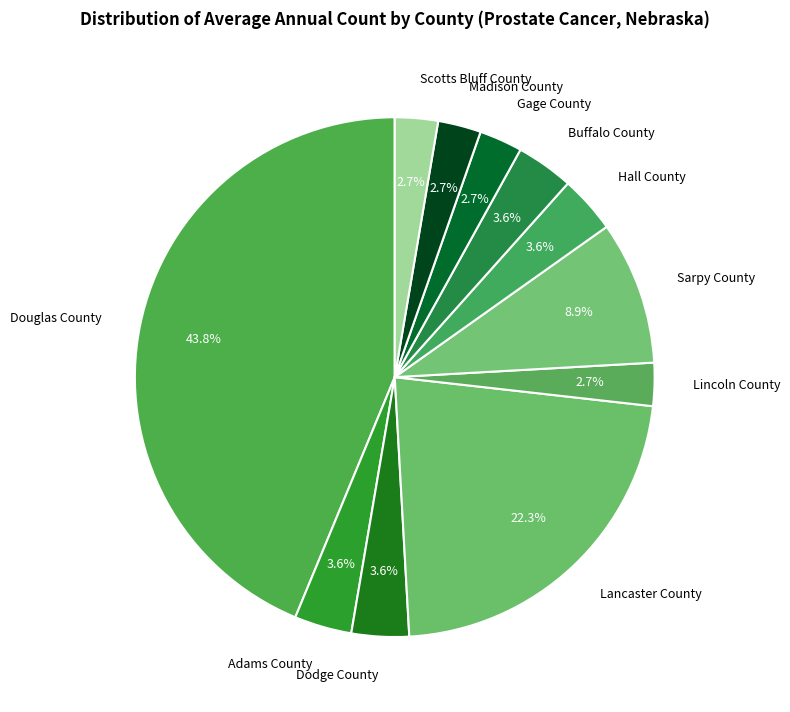

How many segments does this pie chart have?

11